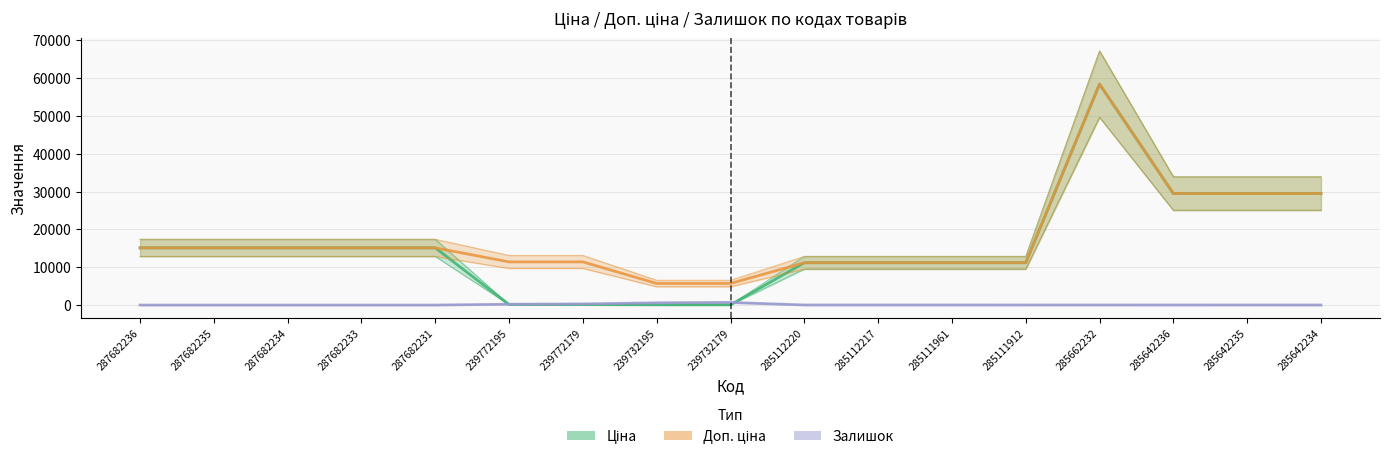

Reading left to right, transcribe all the data shown in this chart.

Ціна: 287682236=15120.0	287682235=15120.0	287682234=15120.0	287682233=15120.0	287682231=15120.0	239772195=114.1	239772179=114.1	239732195=57.0	239732179=57.0	285112220=11188.2	285112217=11188.2	285111961=11188.2	285111912=11188.2	285662232=58426.5	285642236=29491.5	285642235=29491.5	285642234=29491.5
Доп. ціна: 287682236=15120.0	287682235=15120.0	287682234=15120.0	287682233=15120.0	287682231=15120.0	239772195=11410.0	239772179=11410.0	239732195=5705.0	239732179=5705.0	285112220=11188.2	285112217=11188.2	285111961=11188.2	285111912=11188.2	285662232=58426.5	285642236=29491.5	285642235=29491.5	285642234=29491.5
Залишок: 287682236=0.0	287682235=0.0	287682234=0.0	287682233=0.0	287682231=0.0	239772195=214.0	239772179=290.0	239732195=588.0	239732179=686.0	285112220=17.0	285112217=17.0	285111961=17.0	285111912=15.0	285662232=14.0	285642236=16.0	285642235=13.0	285642234=10.0